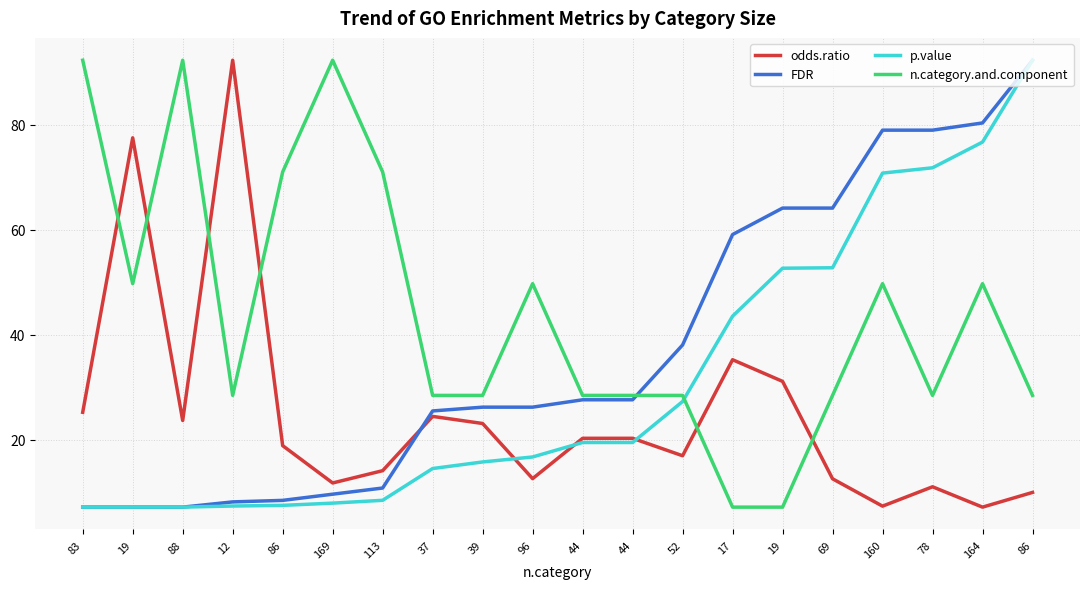

The p.value series shows 19.5 at 44. True or false?

True